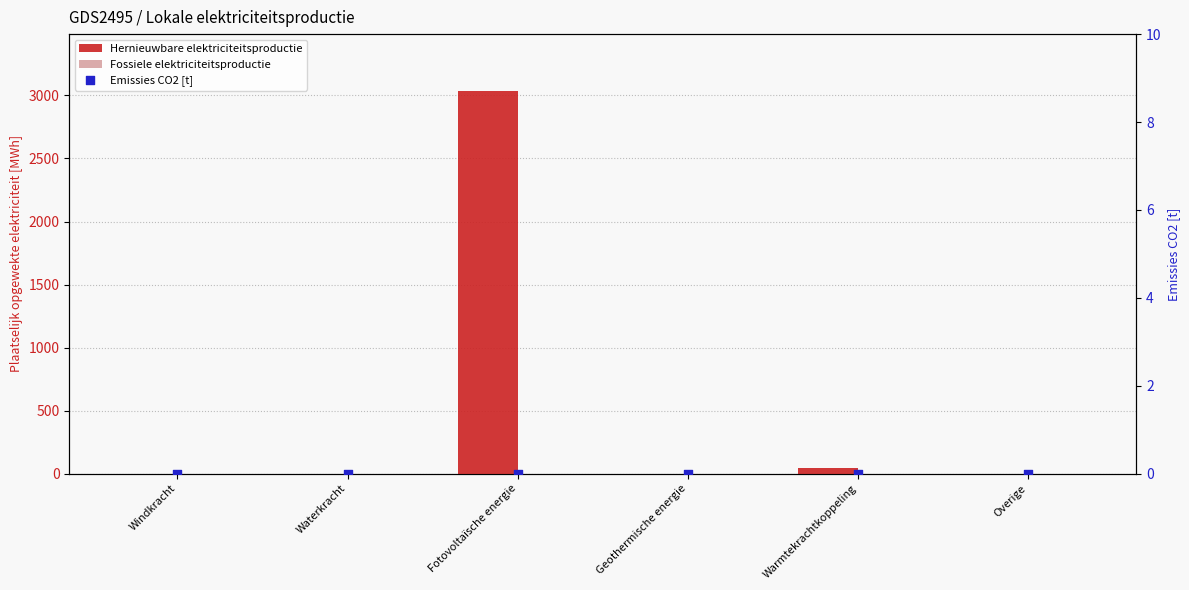

Which series contains the highest Y value?

Hernieuwbare elektriciteitsproductie